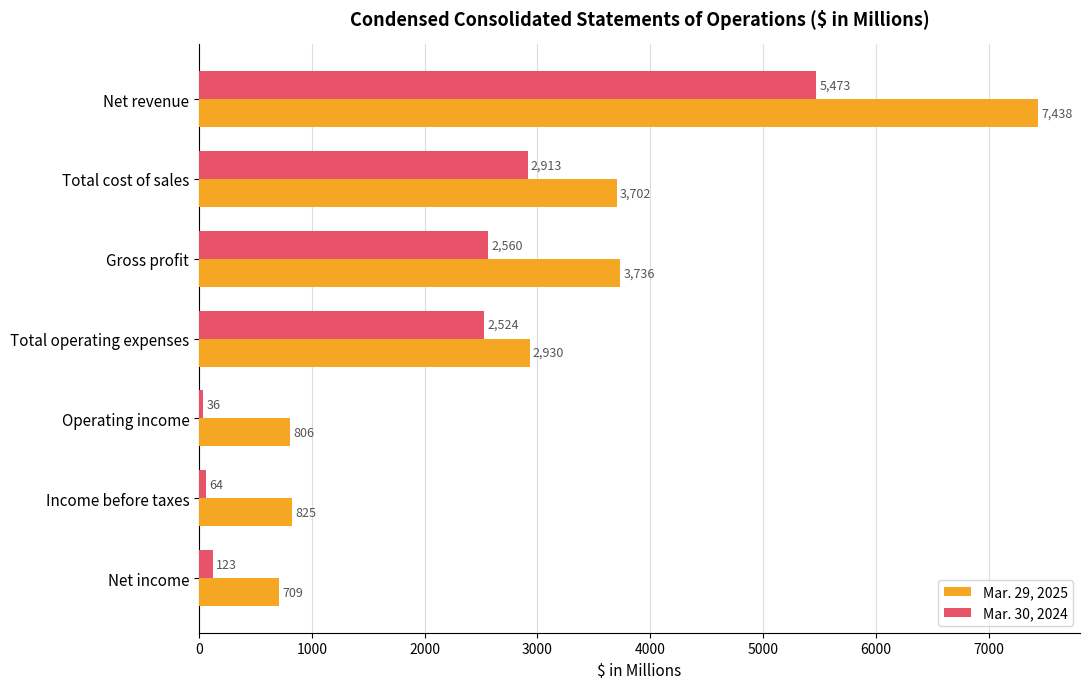

What is the minimum value shown in the chart?

36